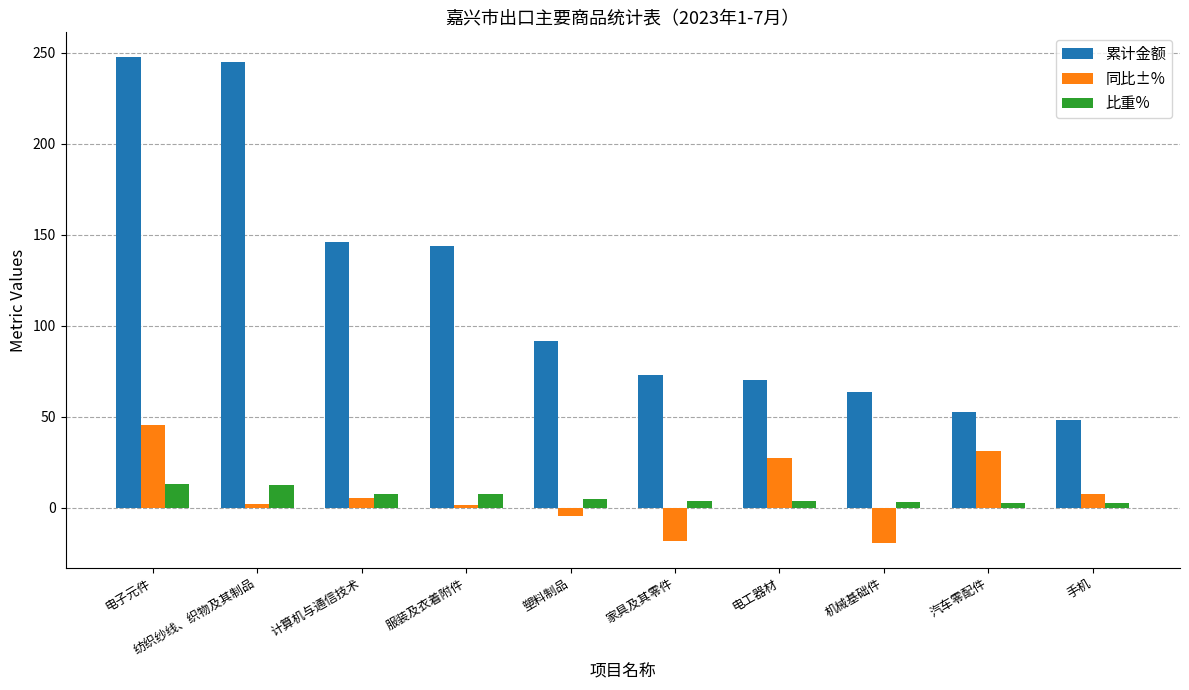

What is the value of the 比重% bar at the 10th from the left?

2.5